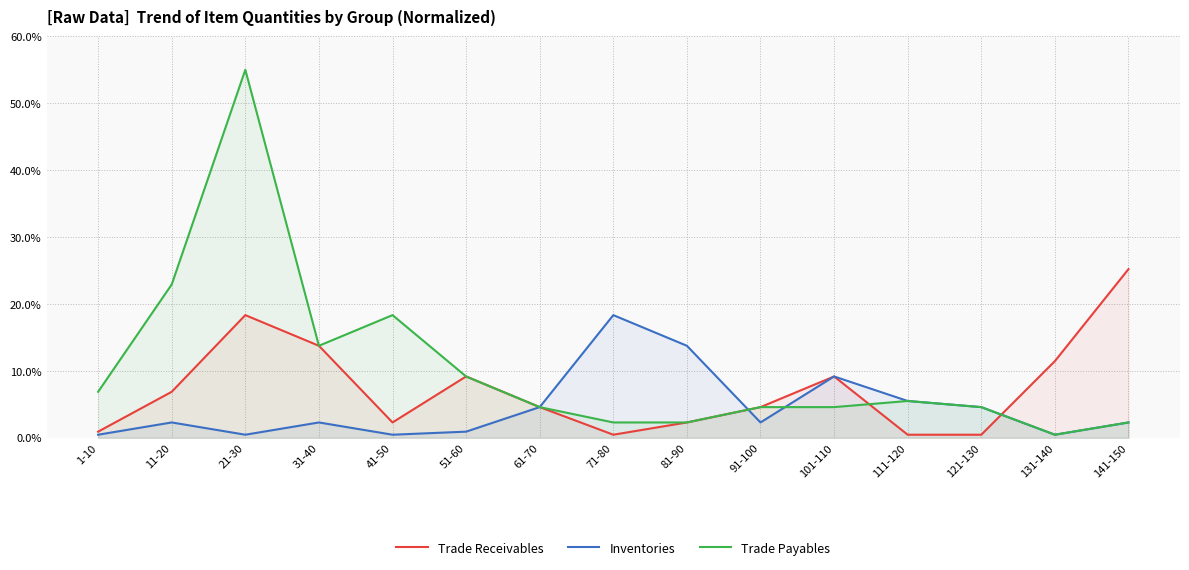

What value does the Trade Payables series have at 31-40?

13.8